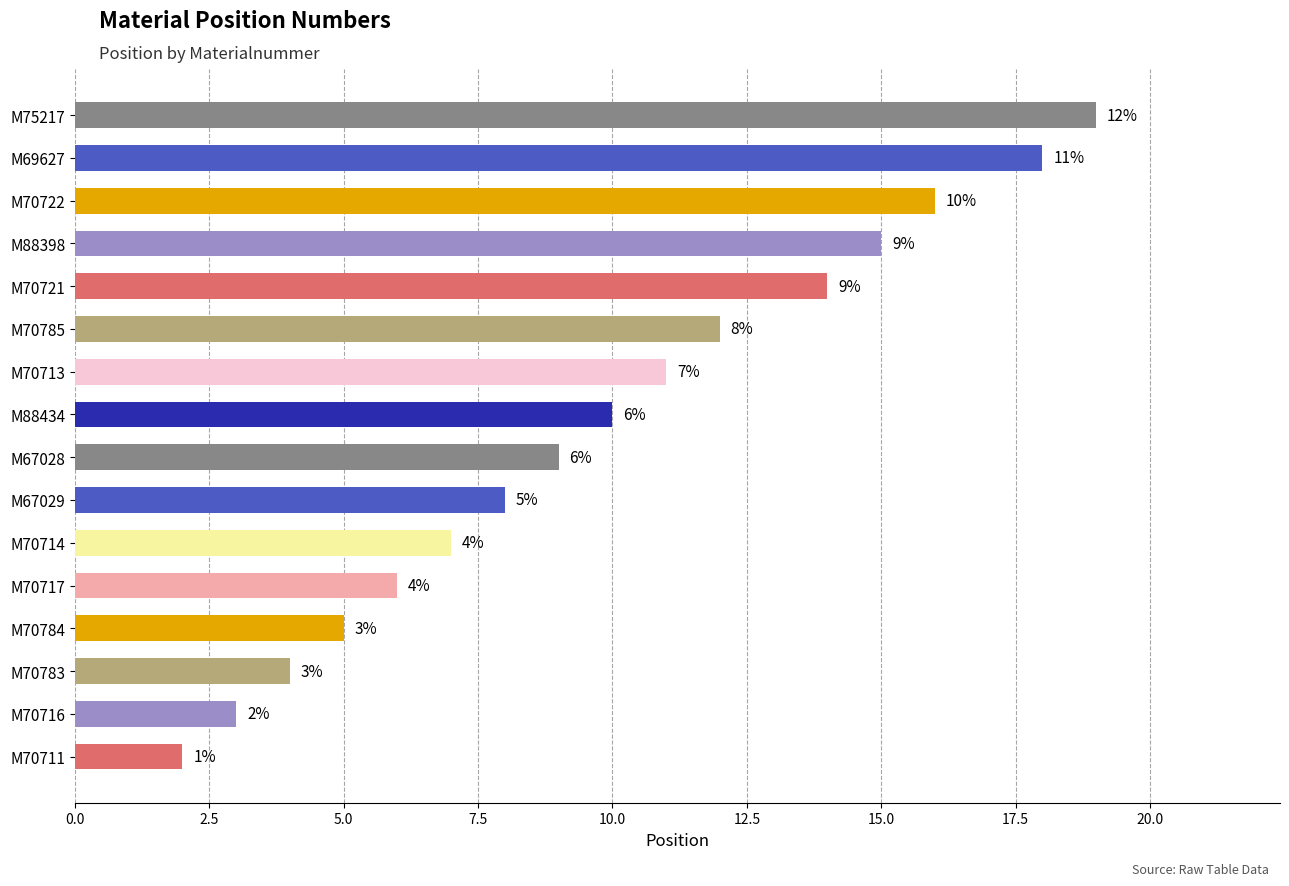

Approximately how many times larger is the value at M88434 compared to M70714?

1.4